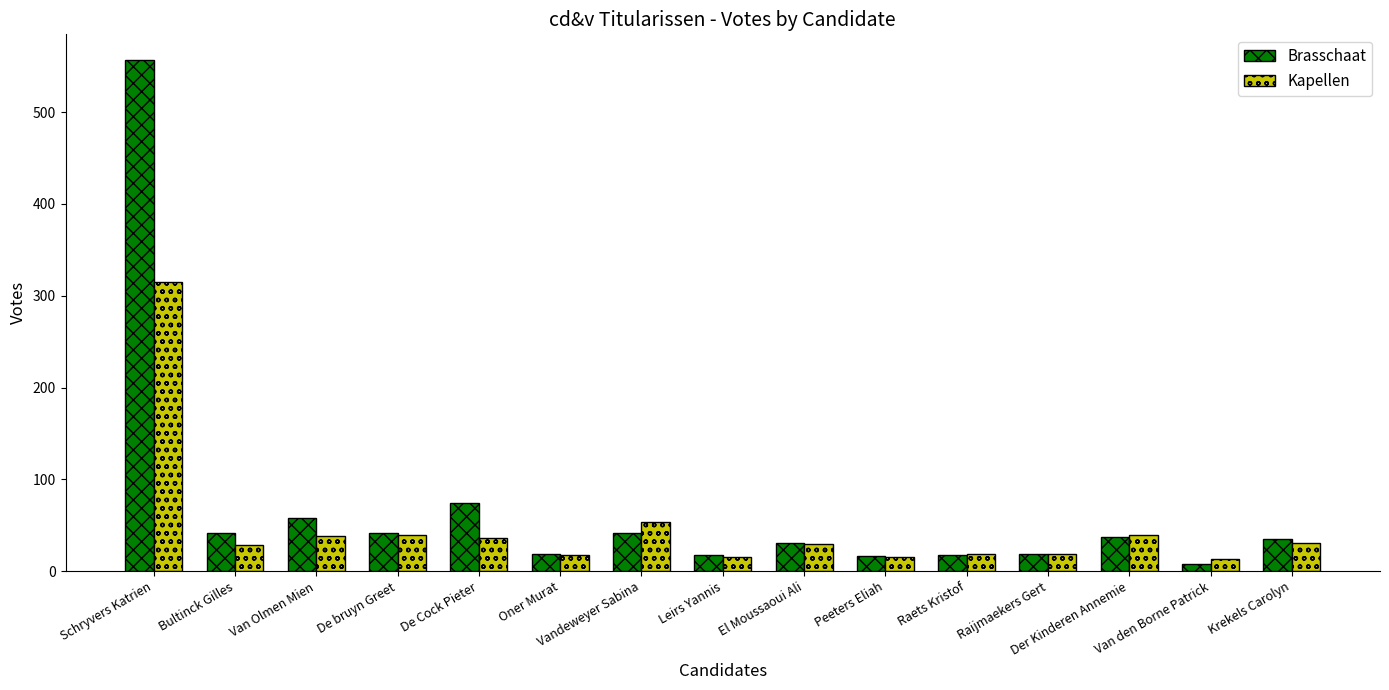

What is the greatest value displayed?

557